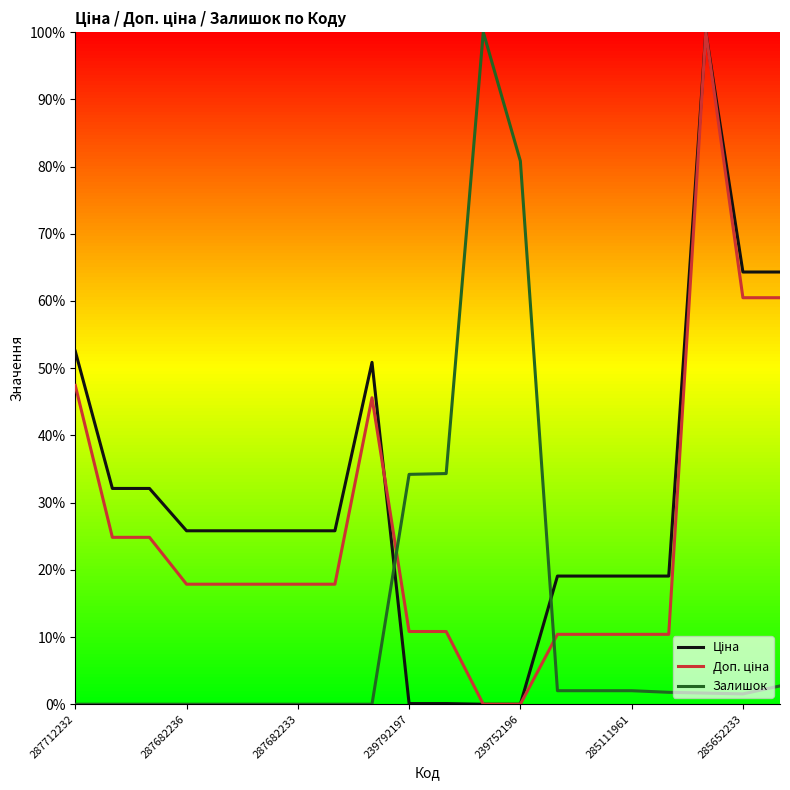

Is this an area chart (filled region under the line)?

No